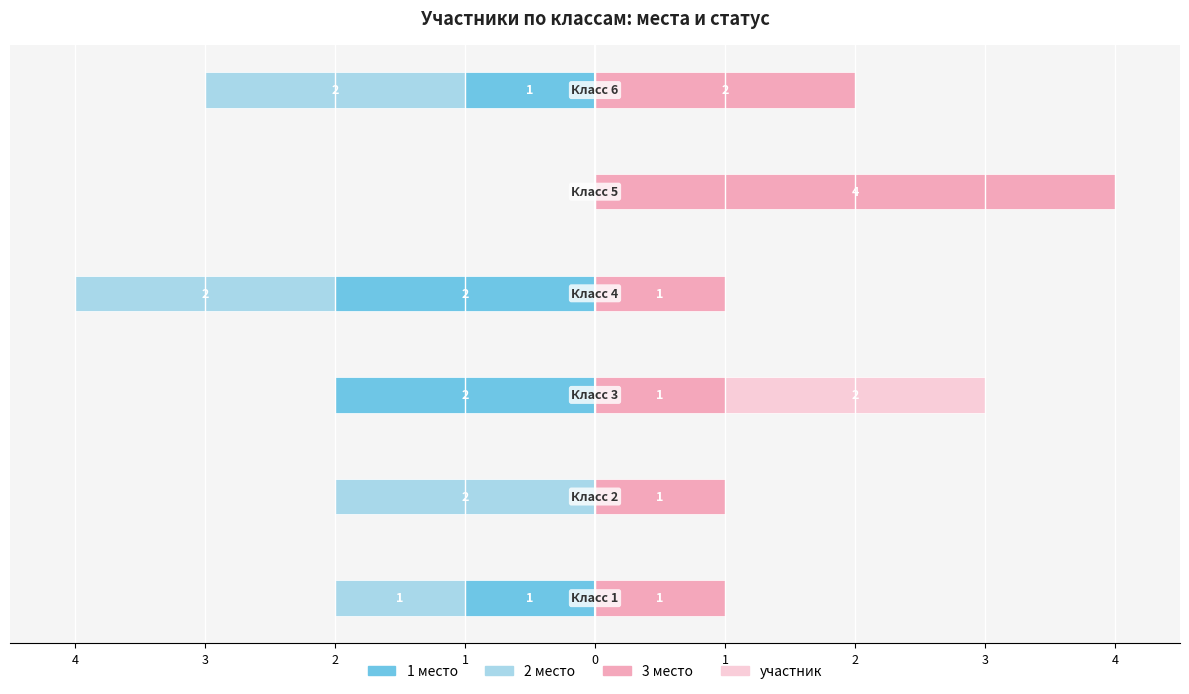

True or false: участник has a value of 0 at 4.

True